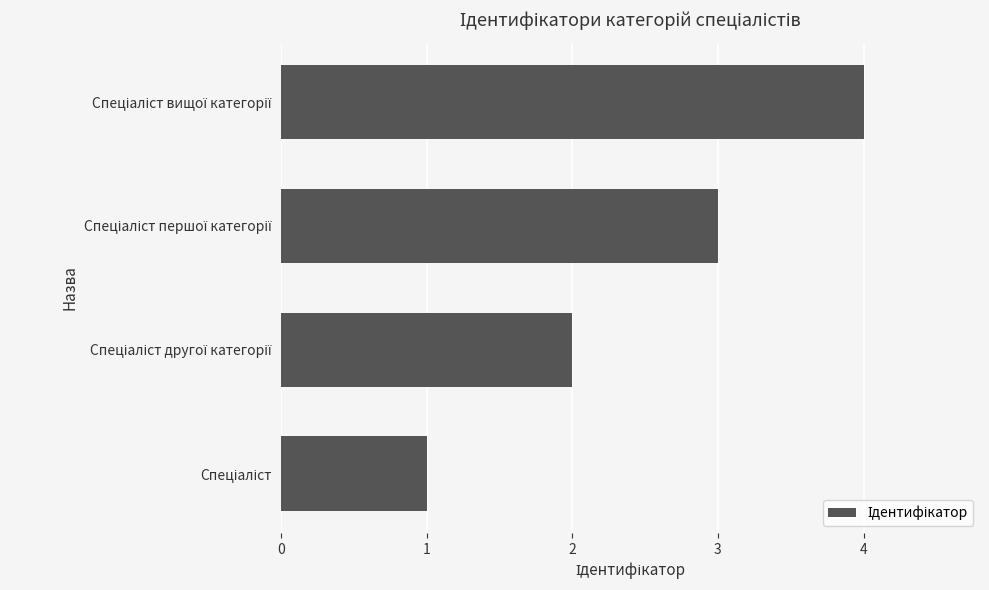

What is the difference between the maximum and minimum values?

3